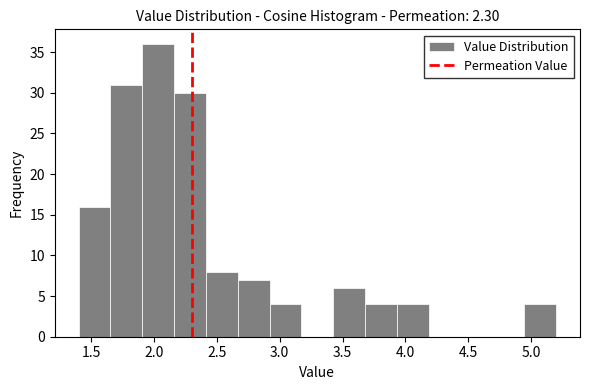

How tall is the bar that spans 3.95 to 4.20 on the x-axis? Neither the bar edges nor the heights are printed on the chart, so give them approximately, as read against the axes.

4